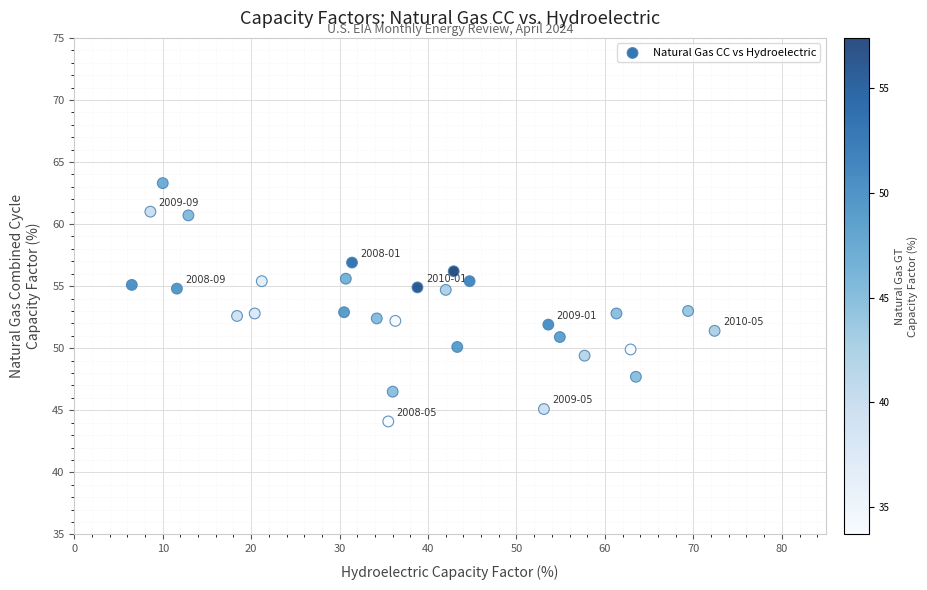

What is the range of X values (max minus min)?

65.9